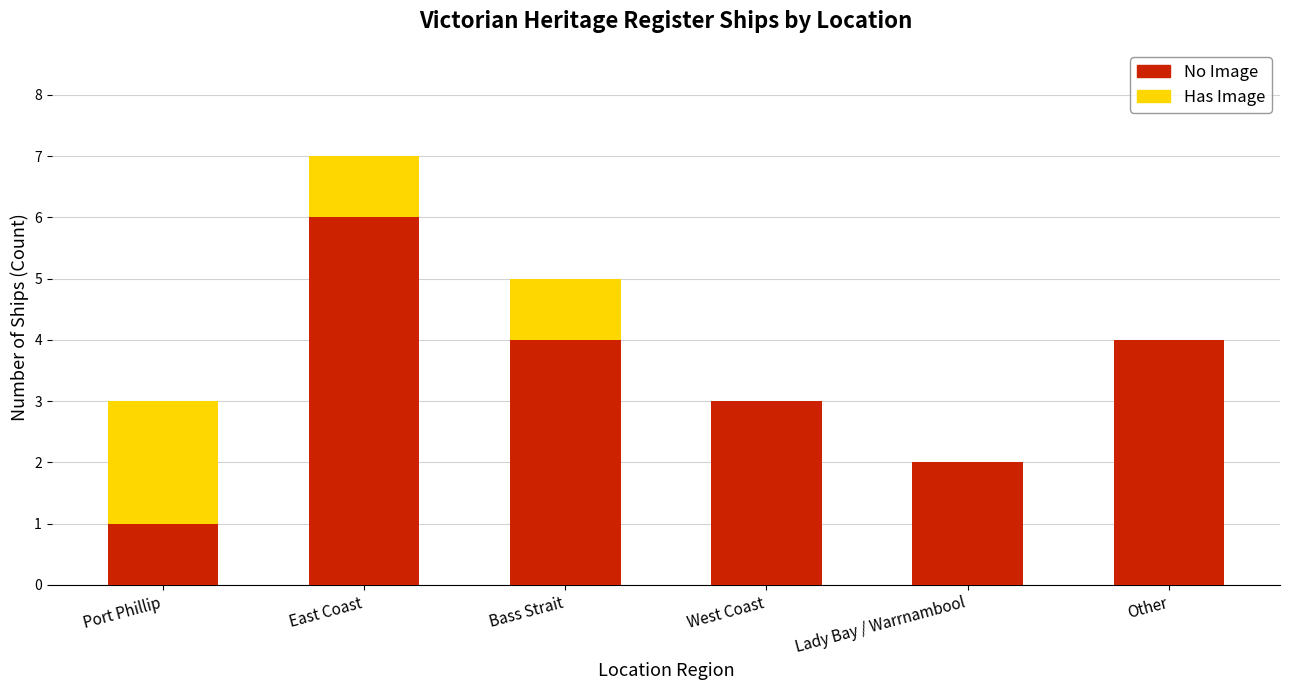

Which category has the highest value in the No Image series?

East Coast